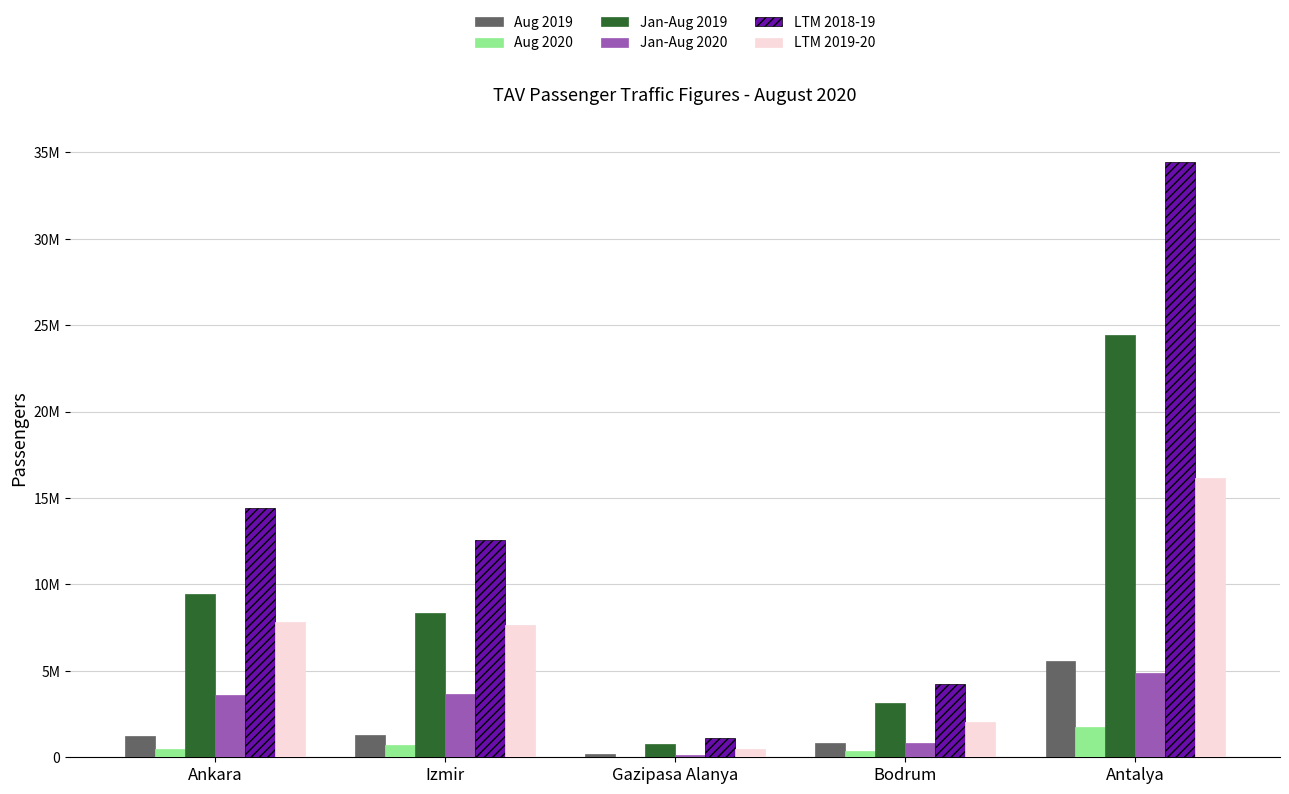

Rank the series at Ankara from lowest to highest value.

Aug 2020, Aug 2019, Jan-Aug 2020, LTM 2019-20, Jan-Aug 2019, LTM 2018-19